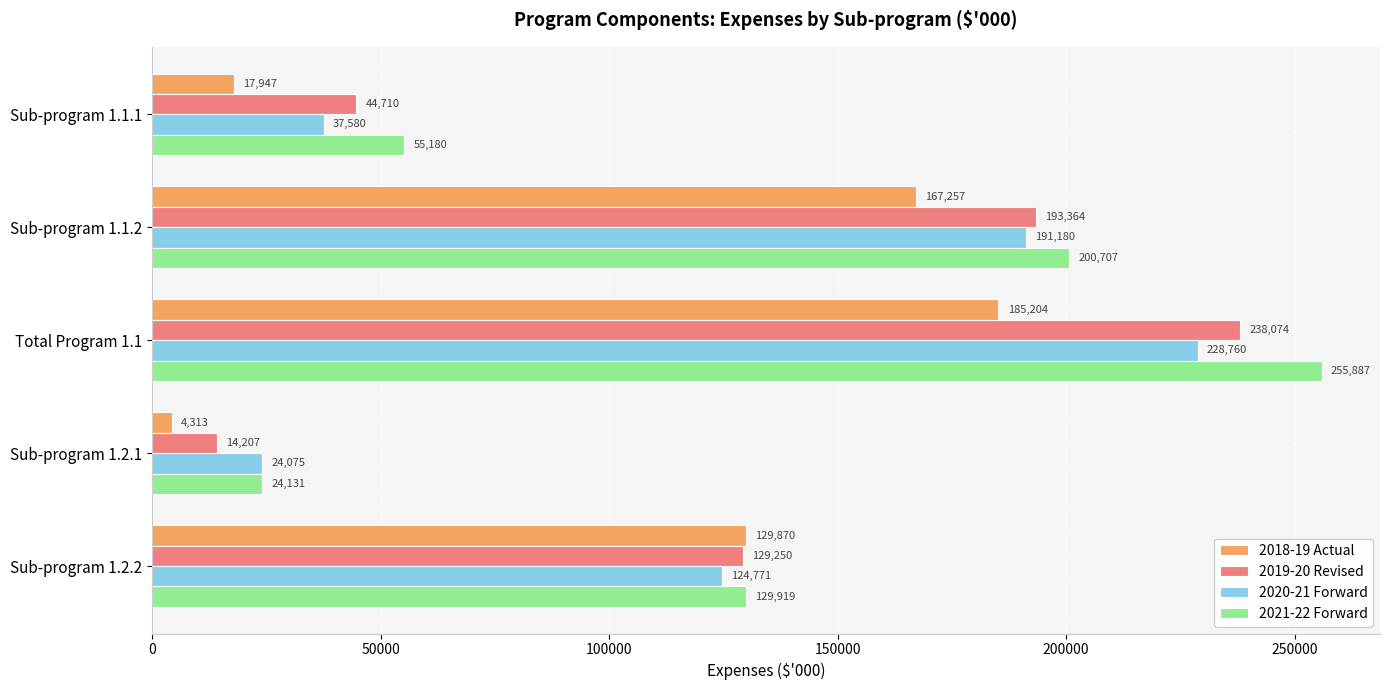

What is the average value of the 2019-20 Revised series?

123921.0